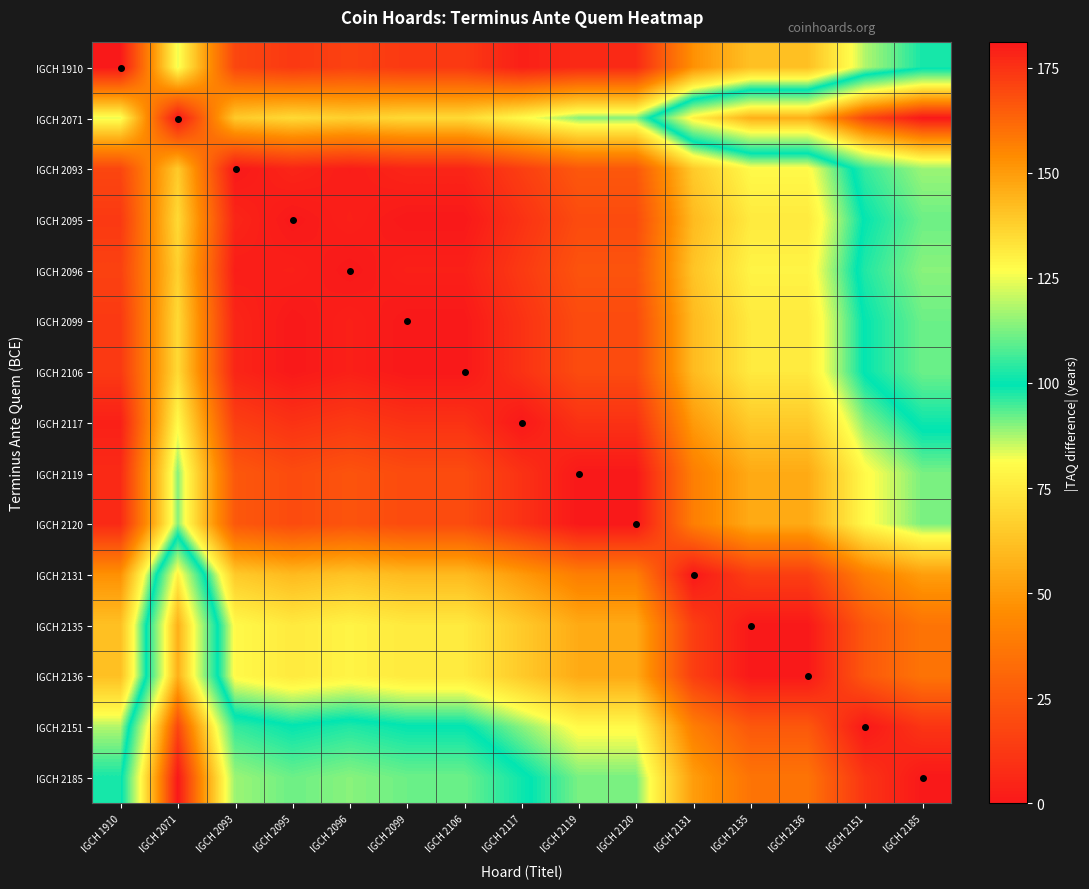

How many data points does each series have?

15